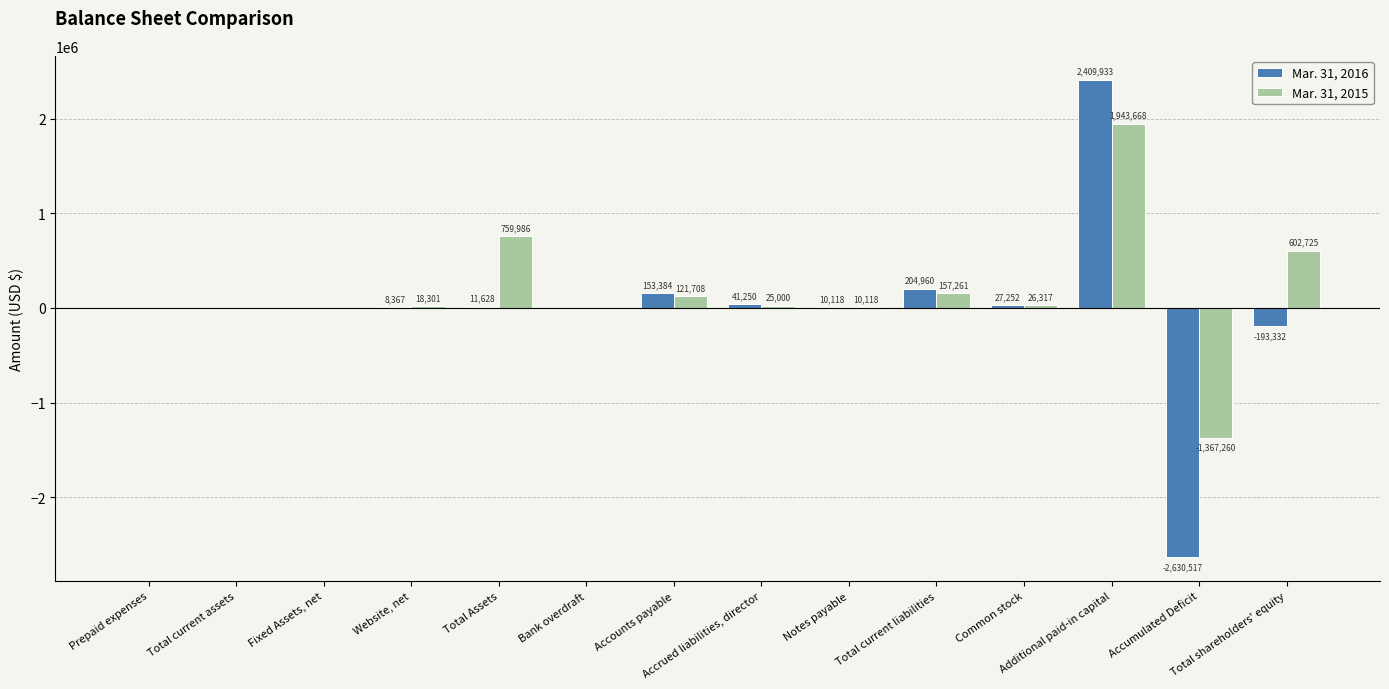

How many groups of bars are there?

14